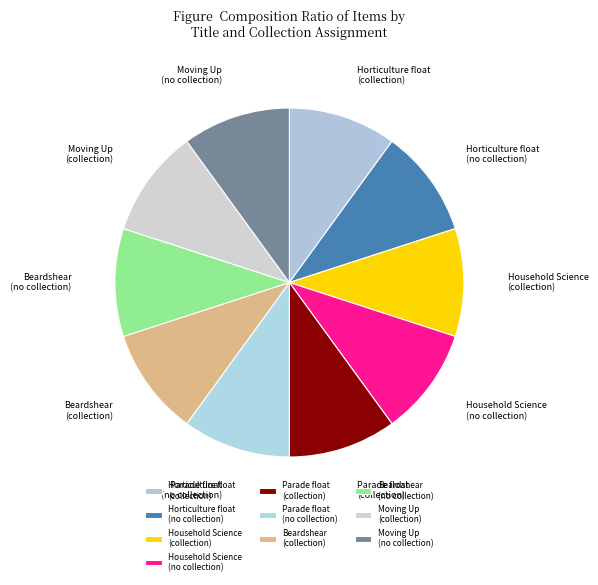

Approximately how many times larger is the value at Parade float (collection) compared to Horticulture float (collection)?

1.0